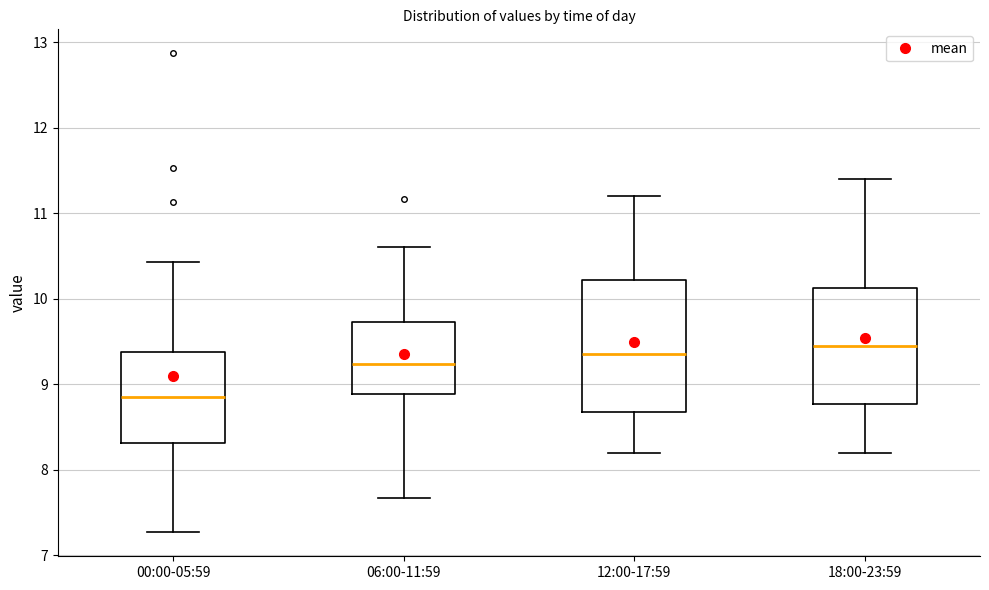

Reading left to right, read every box against the y-axis: the position of its median line, the range the box covers, and the ends of its whiskers. The values are not printed on the chart, so give them approximately, as read against the axis.

00:00-05:59: median 8.9, box 8.3 to 9.4, whiskers 7.3 to 10.4
06:00-11:59: median 9.2, box 8.9 to 9.7, whiskers 7.7 to 10.6
12:00-17:59: median 9.4, box 8.7 to 10.2, whiskers 8.2 to 11.2
18:00-23:59: median 9.5, box 8.8 to 10.1, whiskers 8.2 to 11.4